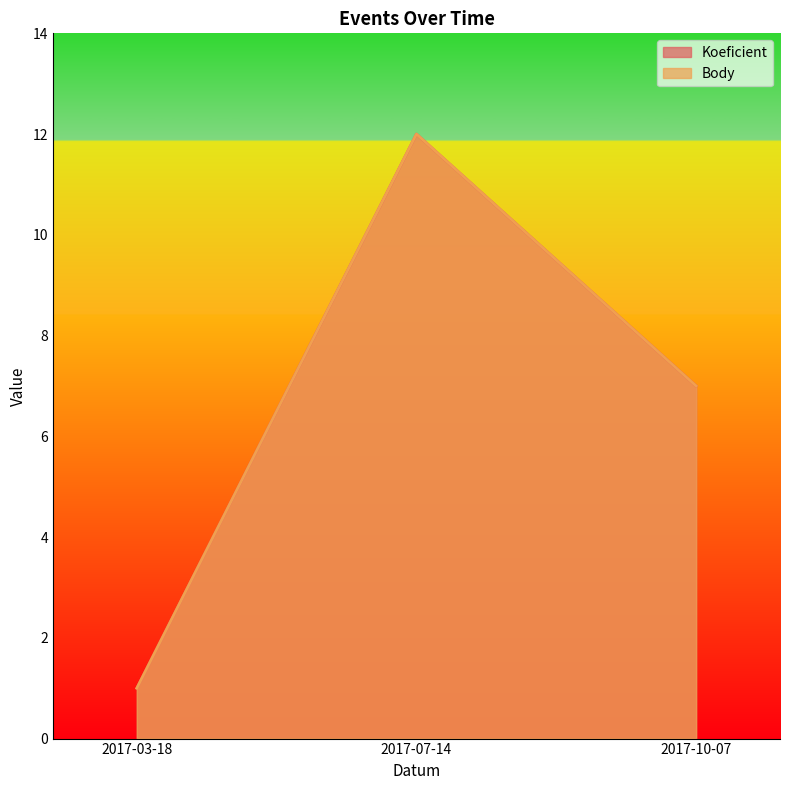

How many data points in Koeficient are above 7?

1